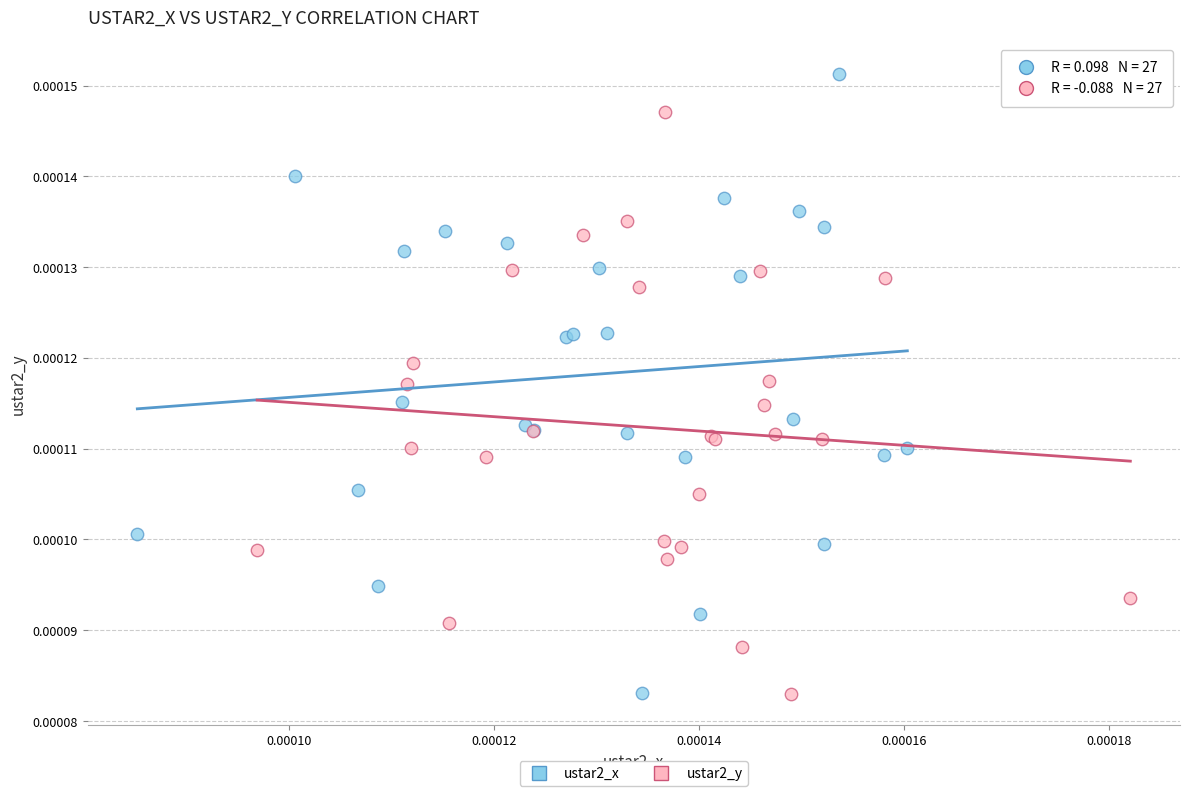

Which series reaches the maximum Y coordinate?

ustar2_x